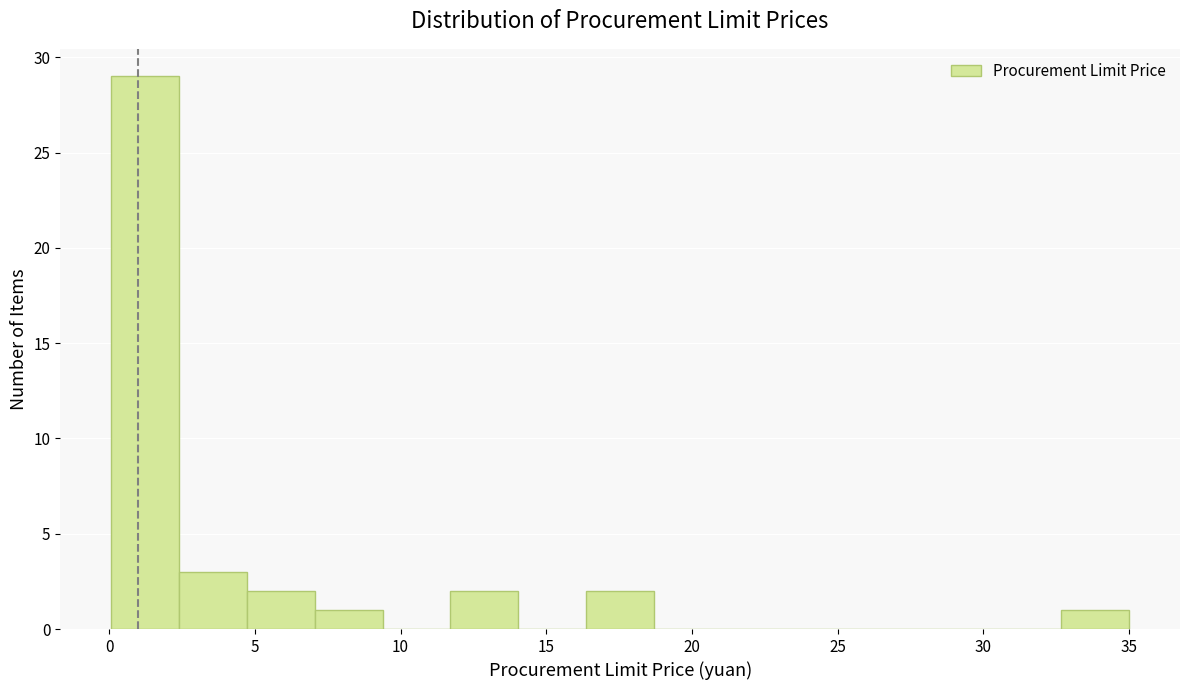

Over which range of the x-axis is the bar tallest?

0.0 to 2.5